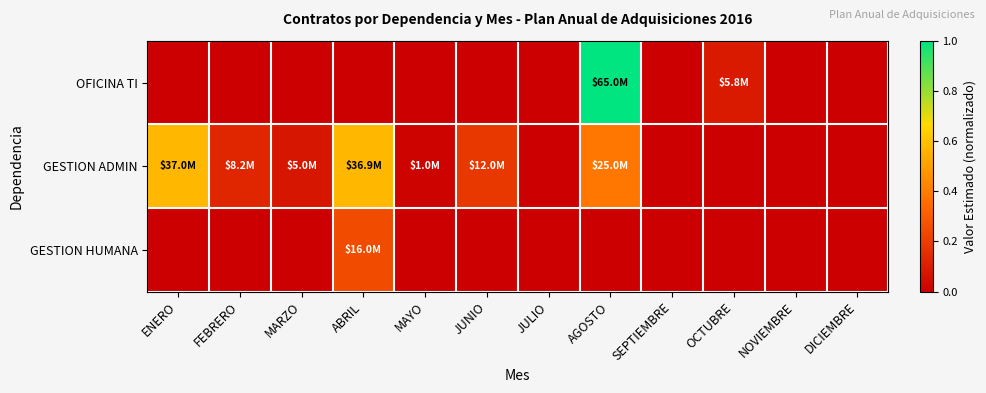

Reading right to left, what are all the values shown in this chart?

OFICINA TI: DICIEMBRE=0.0	NOVIEMBRE=0.0	OCTUBRE=0.1	SEPTIEMBRE=0.0	AGOSTO=1.0	JULIO=0.0	JUNIO=0.0	MAYO=0.0	ABRIL=0.0	MARZO=0.0	FEBRERO=0.0	ENERO=0.0
GESTION ADMIN: DICIEMBRE=0.0	NOVIEMBRE=0.0	OCTUBRE=0.0	SEPTIEMBRE=0.0	AGOSTO=0.4	JULIO=0.0	JUNIO=0.2	MAYO=0.0	ABRIL=0.6	MARZO=0.1	FEBRERO=0.1	ENERO=0.6
GESTION HUMANA: DICIEMBRE=0.0	NOVIEMBRE=0.0	OCTUBRE=0.0	SEPTIEMBRE=0.0	AGOSTO=0.0	JULIO=0.0	JUNIO=0.0	MAYO=0.0	ABRIL=0.2	MARZO=0.0	FEBRERO=0.0	ENERO=0.0